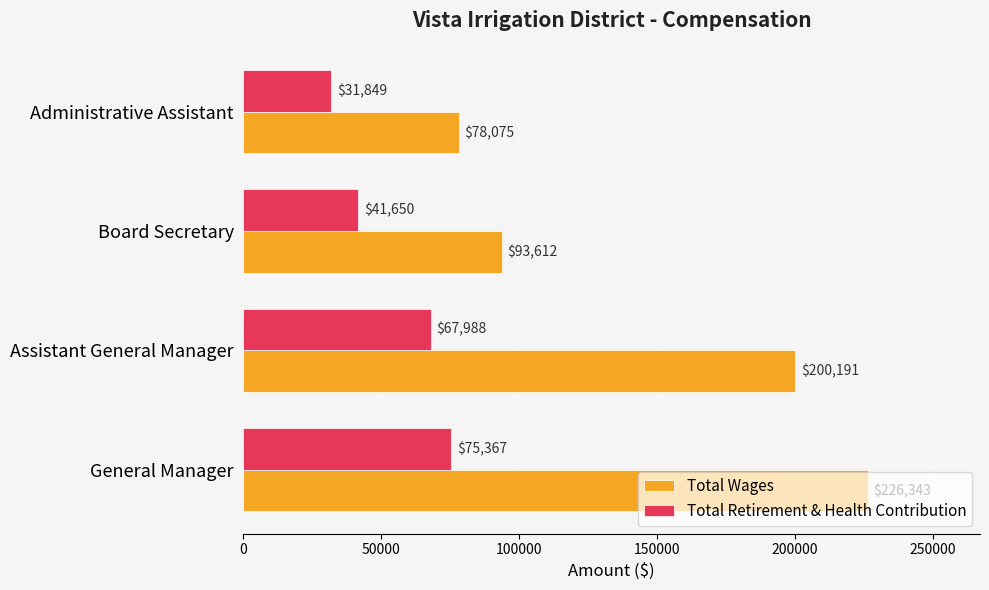

What is the difference between the maximum and minimum values in the Total Retirement & Health Contribution series?

43518